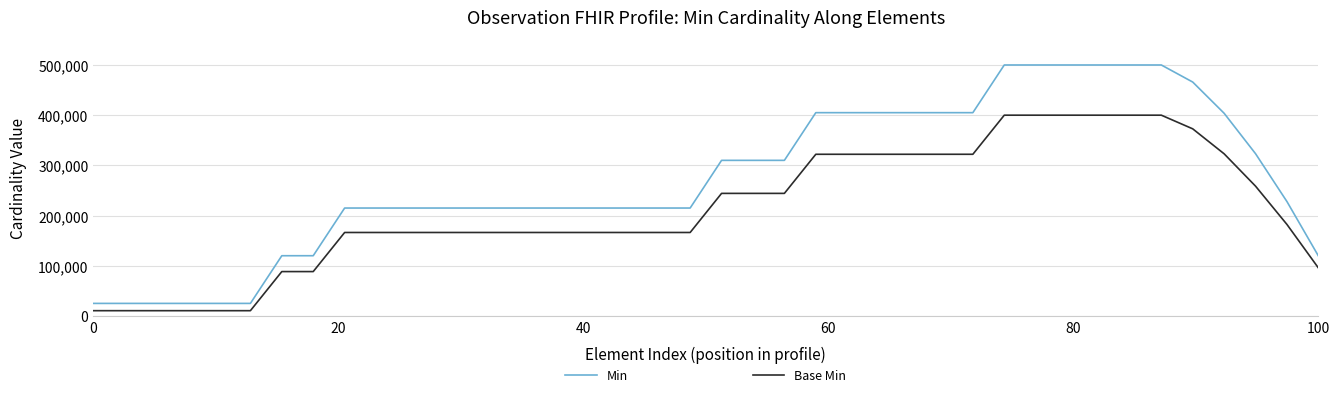

What is the difference between the second highest and minimum values in the Base Min series?

389500.0